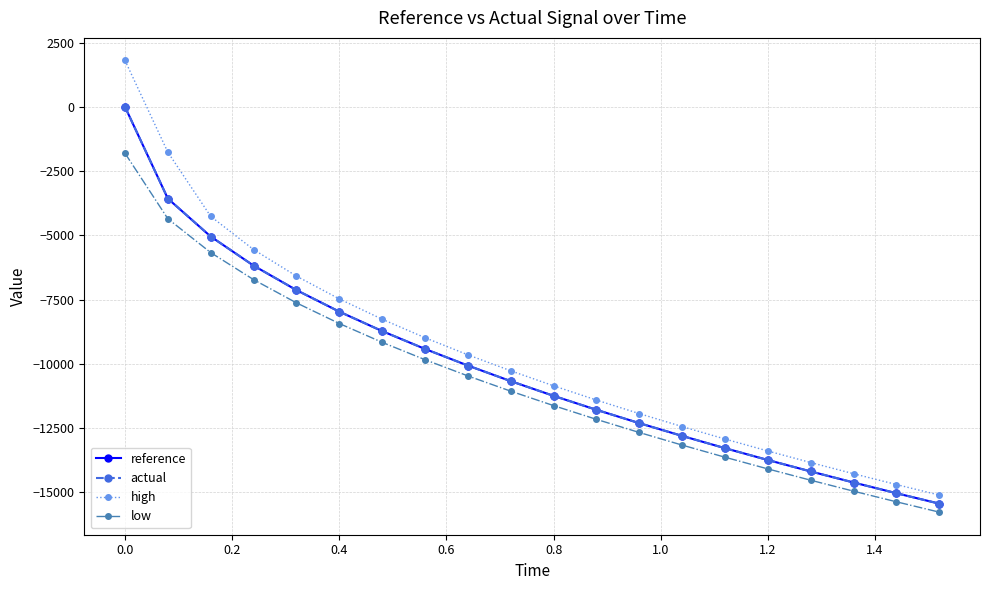

True or false: reference has more than 2 interior local peaks.

False